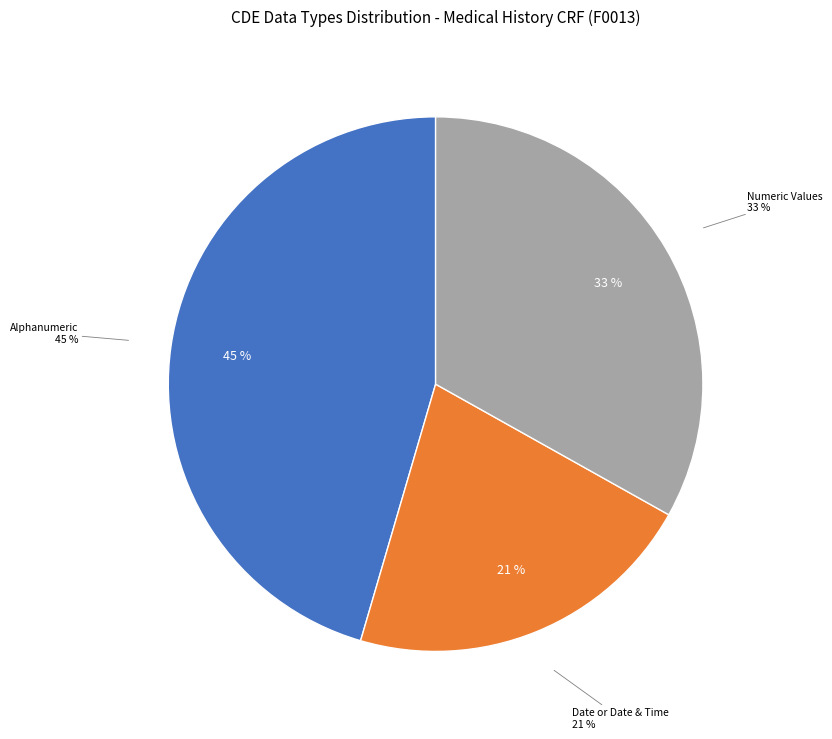

Is Alphanumeric the majority of the pie?

No